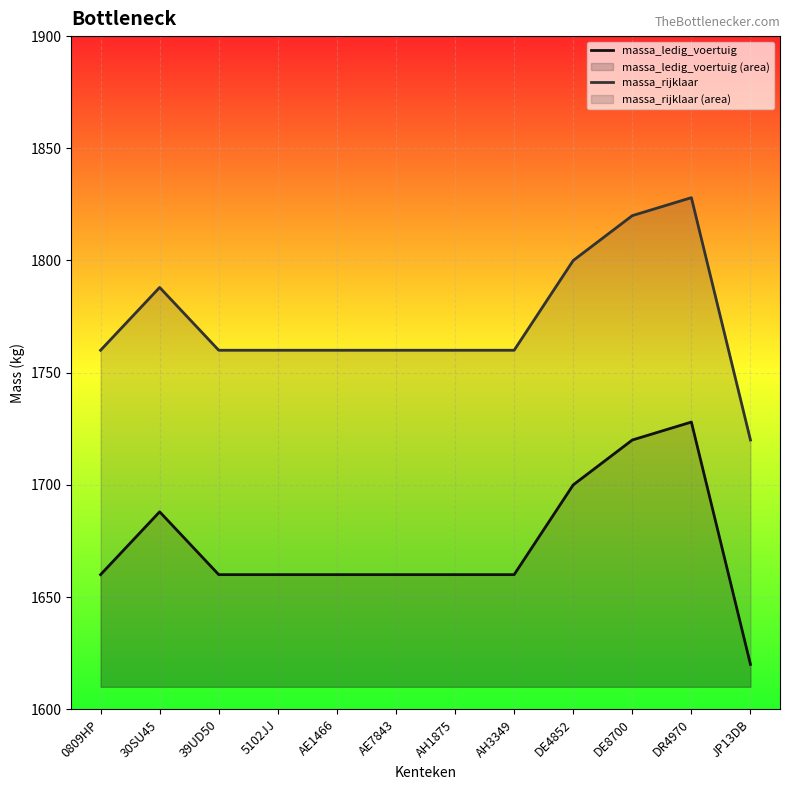

What is the value of the massa_ledig_voertuig point at the 3rd from the left?

1660